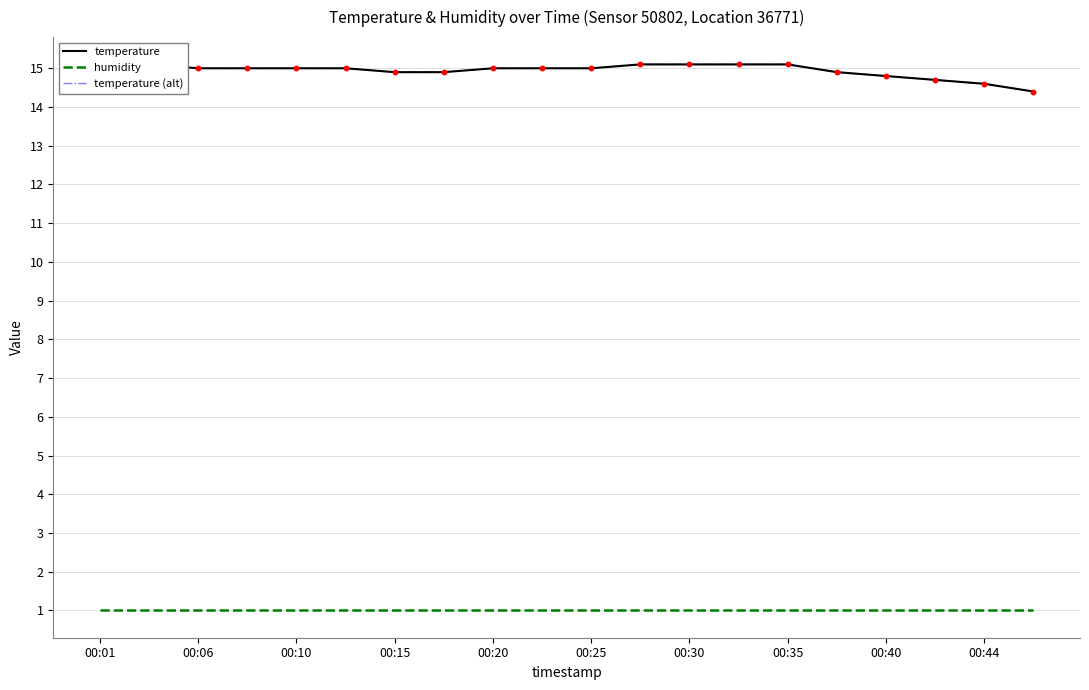

Which series reaches the minimum Y coordinate?

humidity